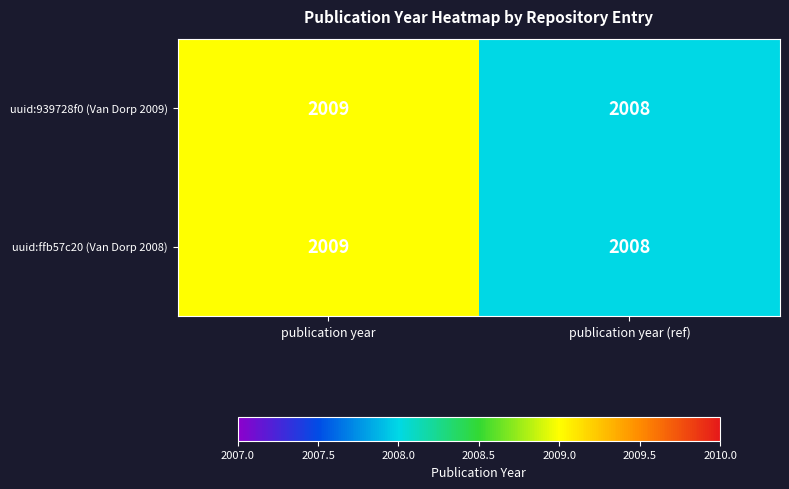

What is the total value across all series at publication year?

4018